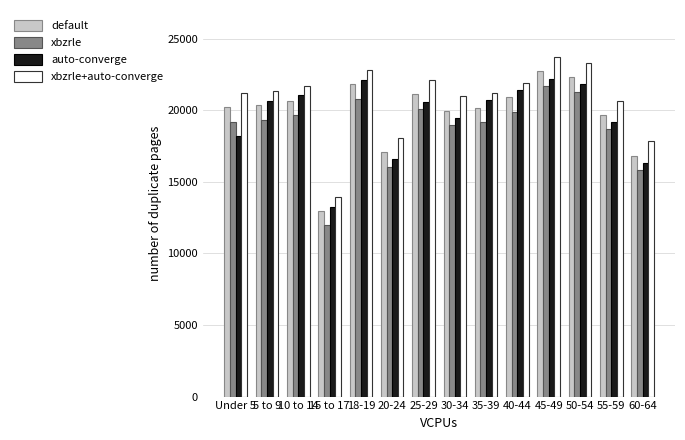

At which label is default closest to 17831422?

20-24